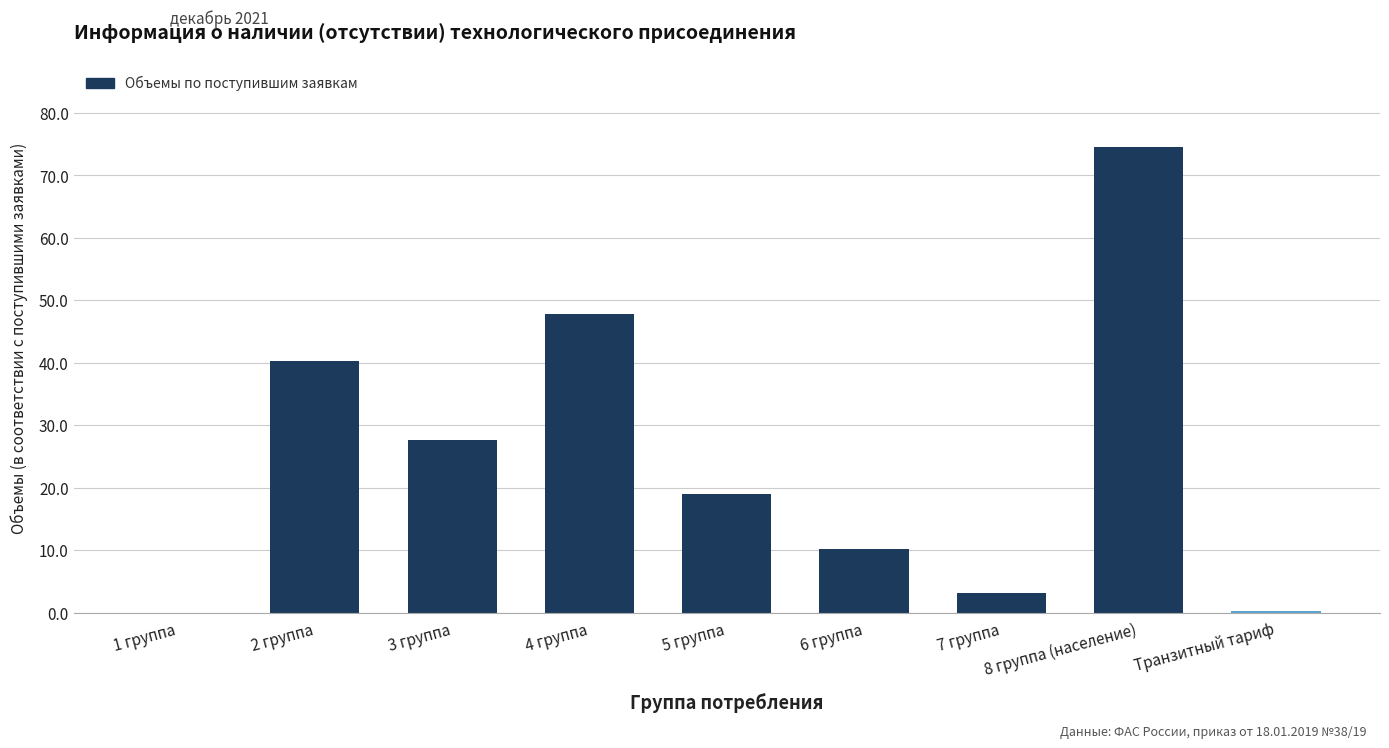

The value at 5 группа is 19.0. True or false?

True